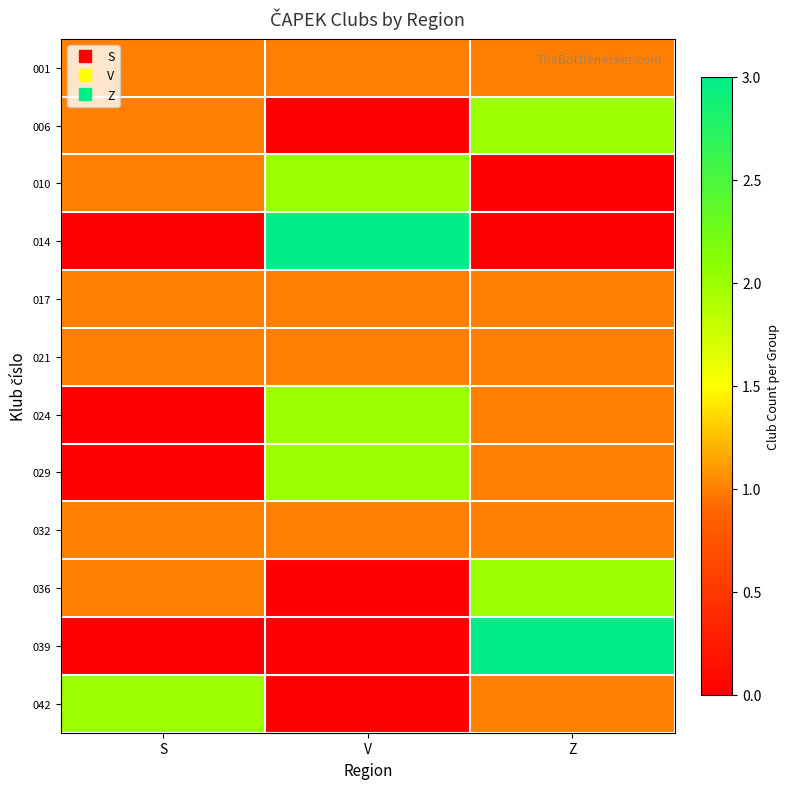

Reading left to right, transcribe all the data shown in this chart.

001: S=1	V=1	Z=1
006: S=1	V=0	Z=2
010: S=1	V=2	Z=0
014: S=0	V=3	Z=0
017: S=1	V=1	Z=1
021: S=1	V=1	Z=1
024: S=0	V=2	Z=1
029: S=0	V=2	Z=1
032: S=1	V=1	Z=1
036: S=1	V=0	Z=2
039: S=0	V=0	Z=3
042: S=2	V=0	Z=1